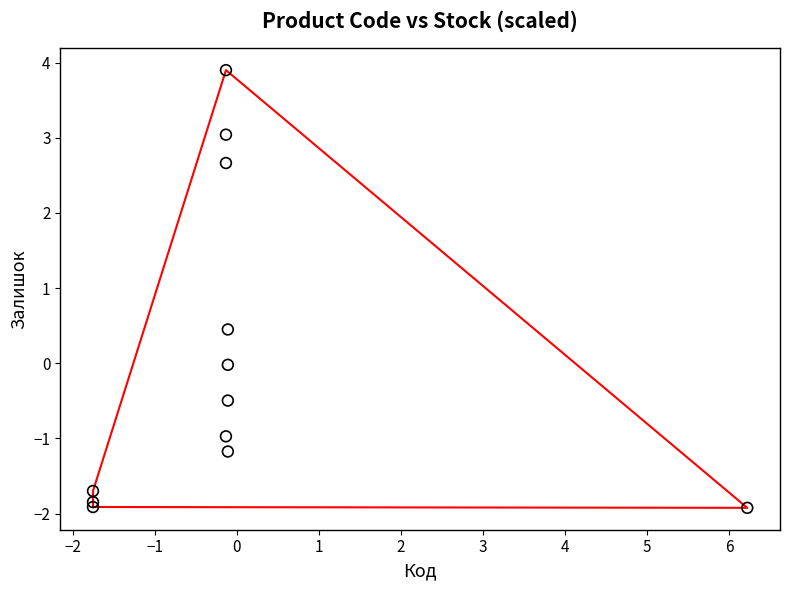

What is the range of Y values (max minus min)?

5.8